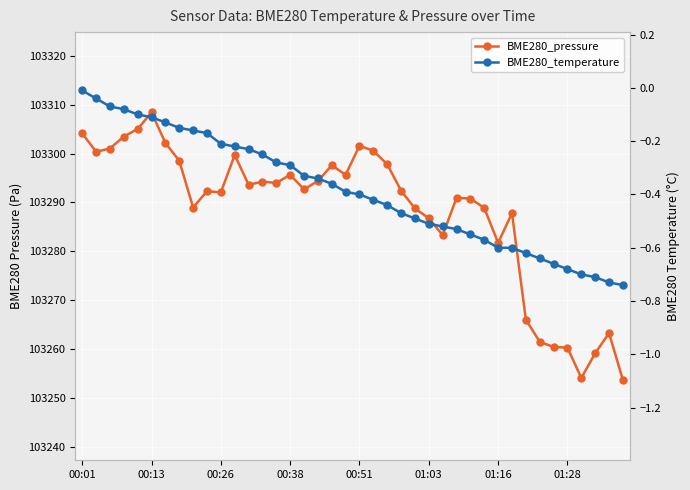

What is the total value across all series at 12?

103293.4